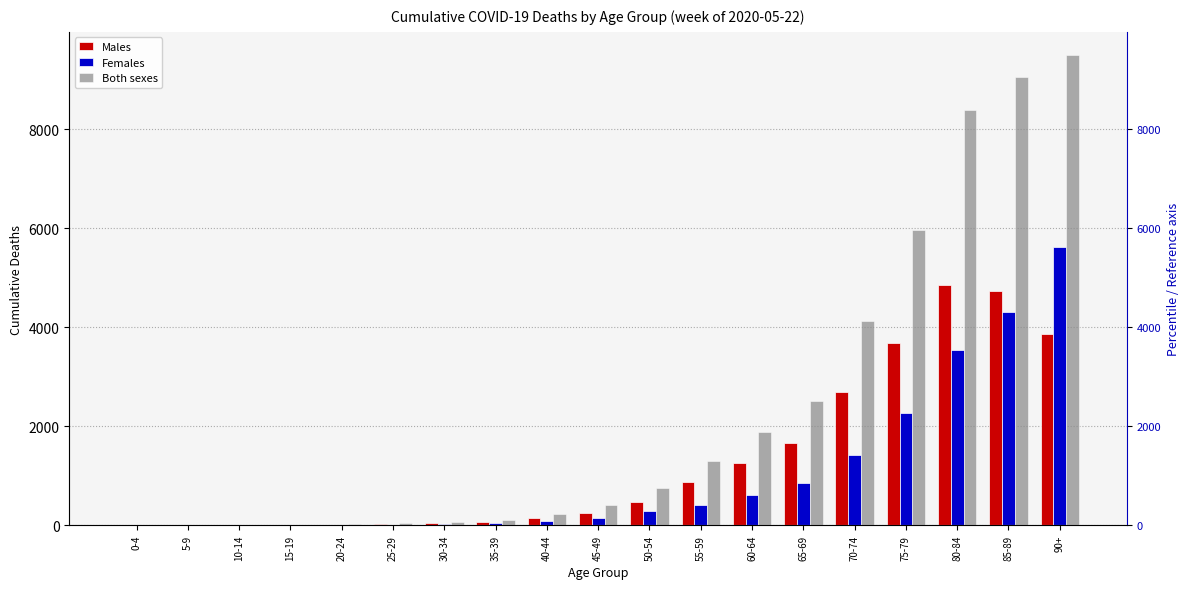

Which has a higher value, 90+ or 0-4?

90+